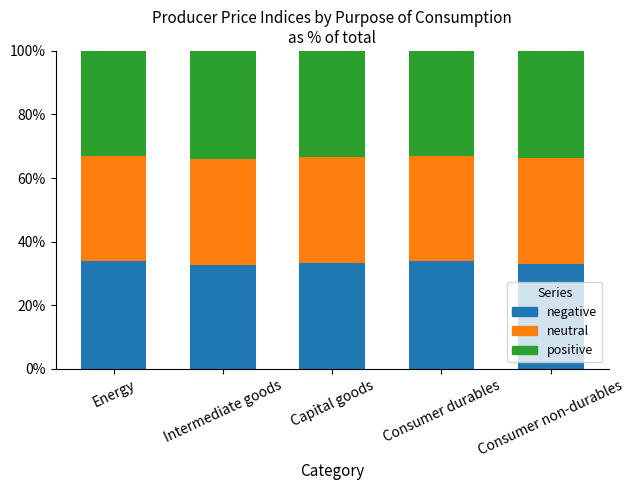

What are all the series names shown in the legend?

negative, neutral, positive